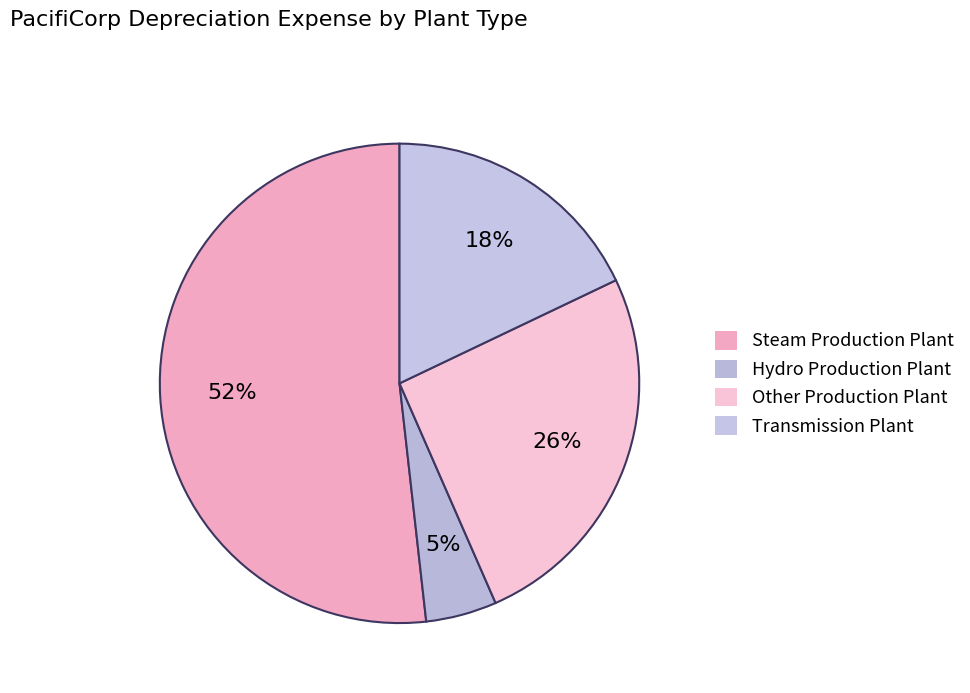

Which slice is the largest?

Steam Production Plant